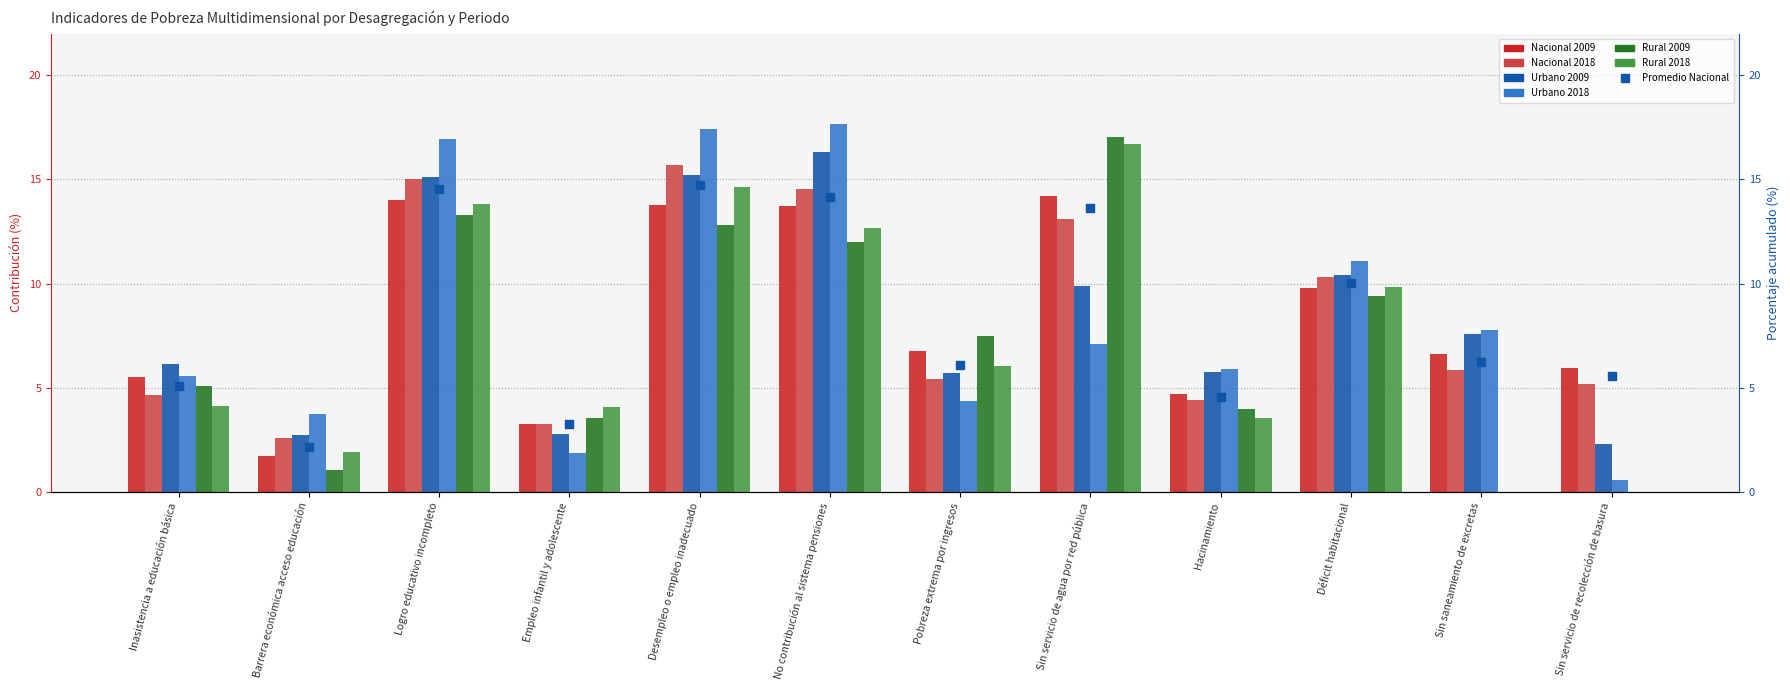

Which series has the largest Y range (max minus min)?

Urbano 2018